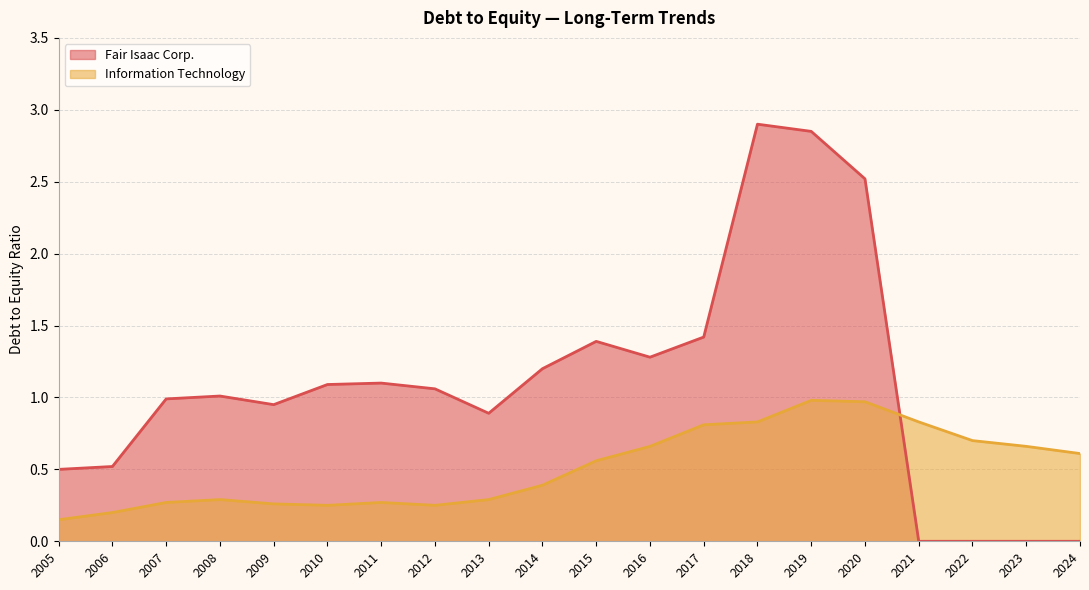

Between which two adjacent categories do Information Technology and Fair Isaac Corp. first intersect?

2020 and 2021